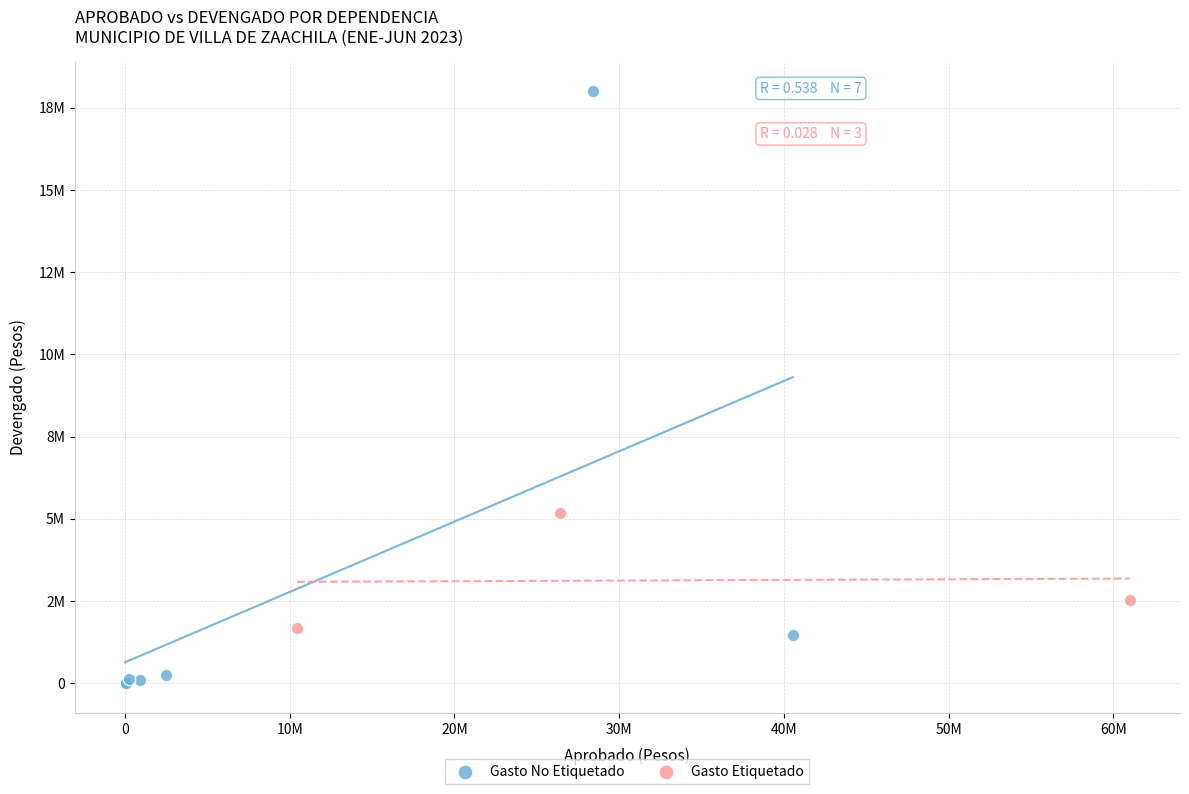

Which series reaches the maximum Y coordinate?

Gasto No Etiquetado